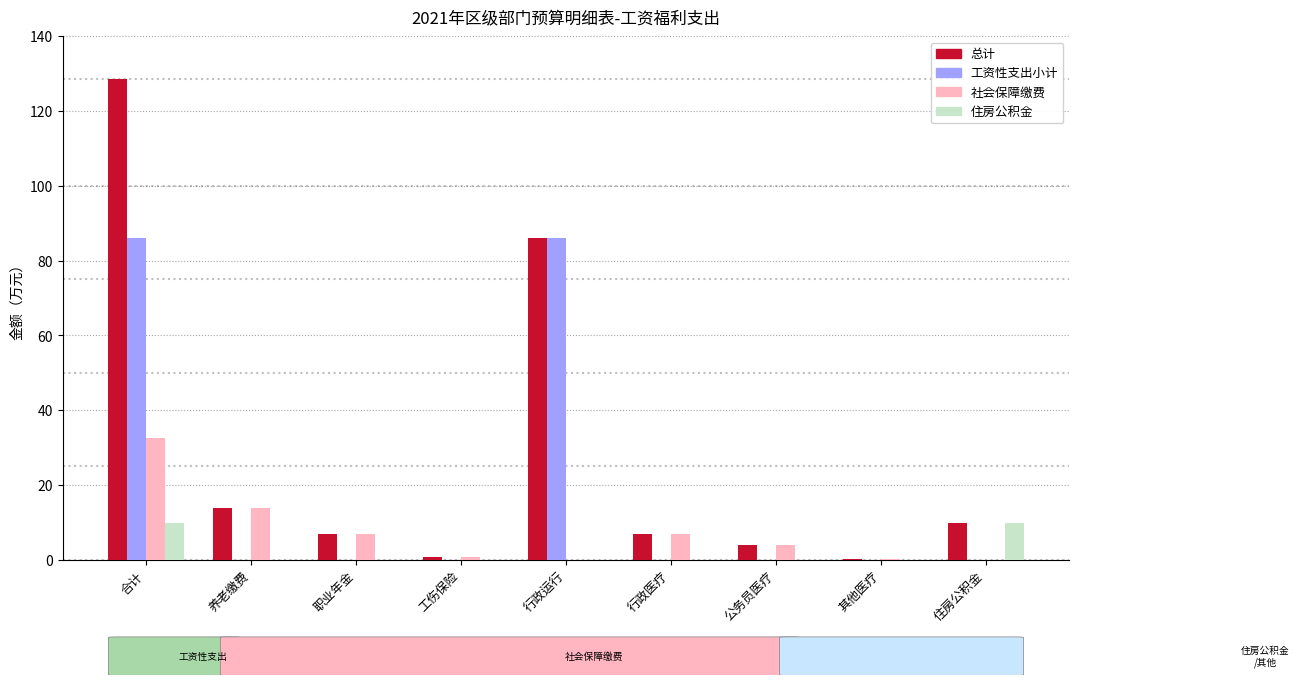

Read the 总计 value at 行政运行.

86.1